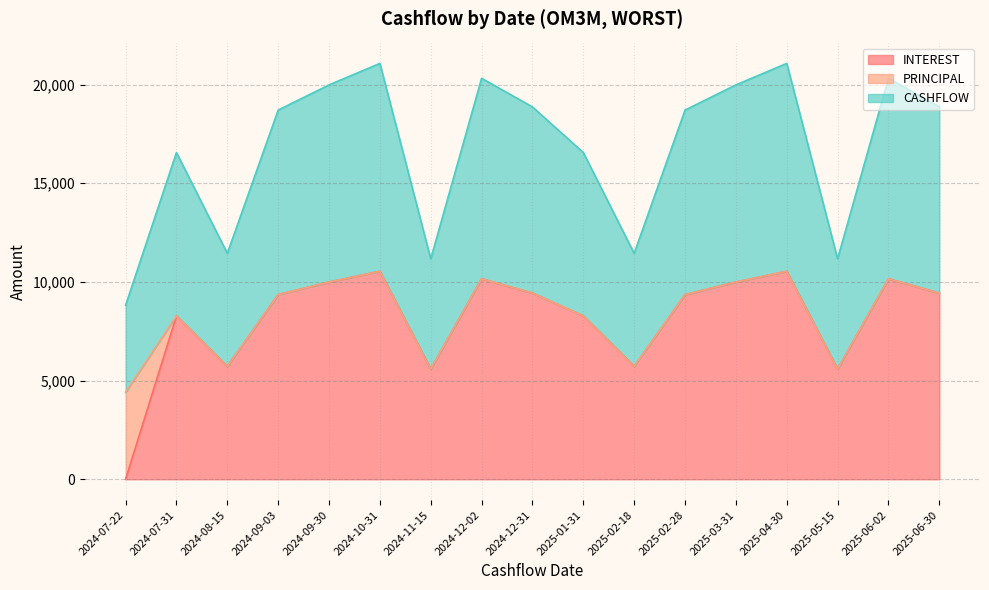

At which category does INTEREST reach its first local peak?

2024-07-31